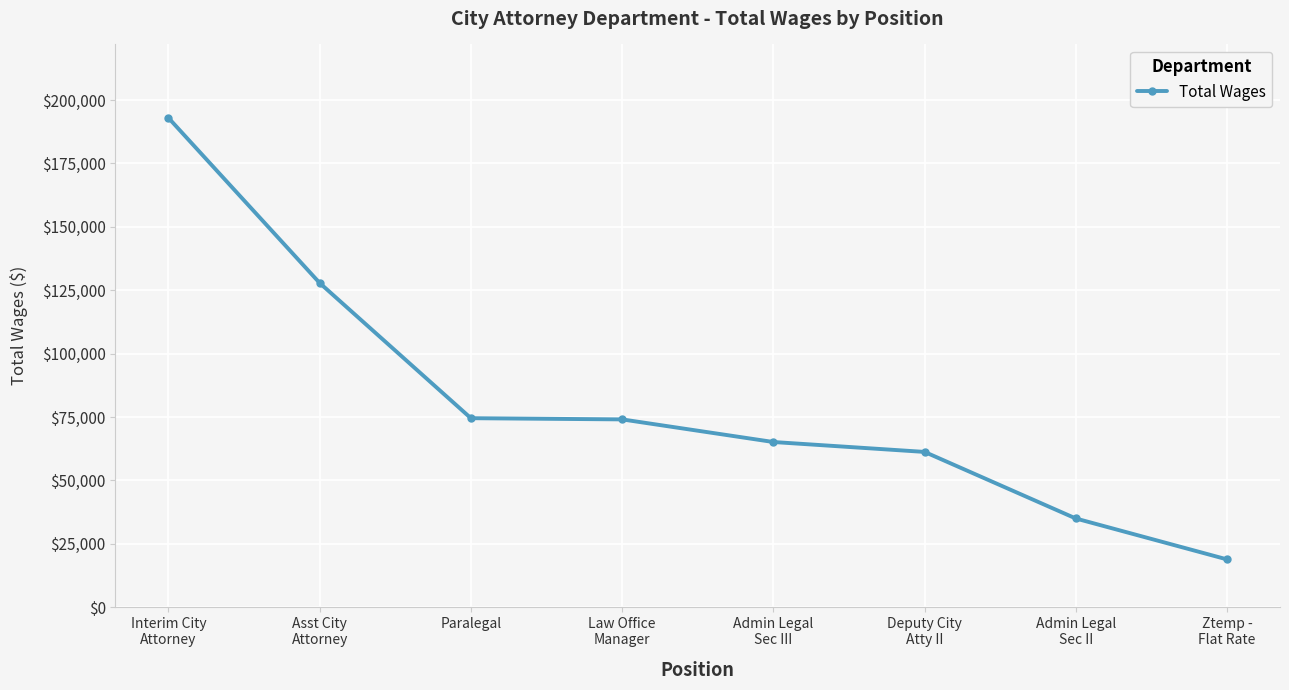

What is the ratio of the value at Asst City
Attorney to the value at Deputy City
Atty II?

2.1